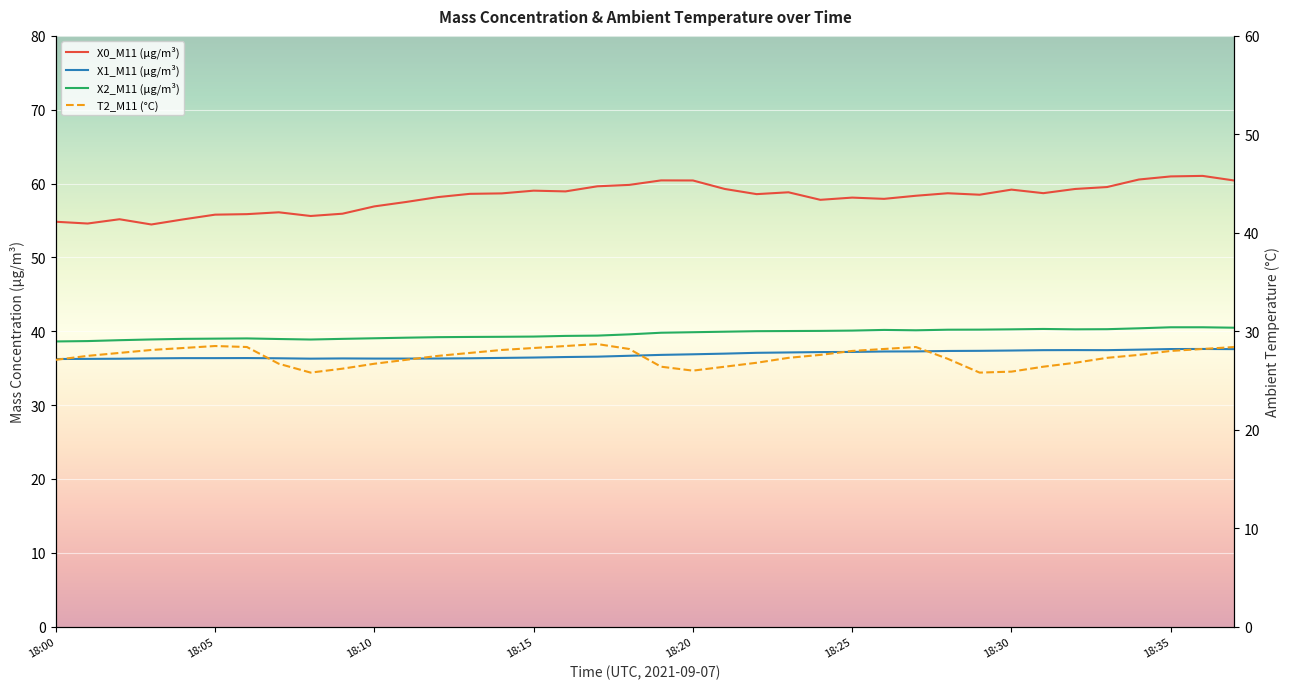

What is the label of the 18th point from the right?

18:20